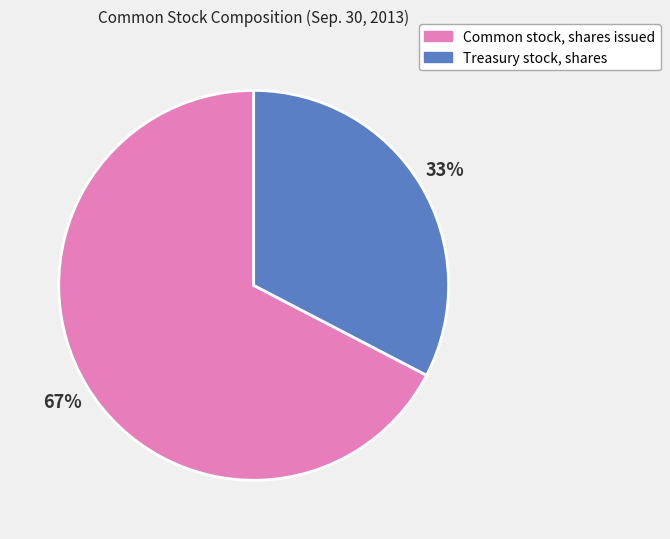

Does Treasury stock, shares account for over 50% of the chart?

No